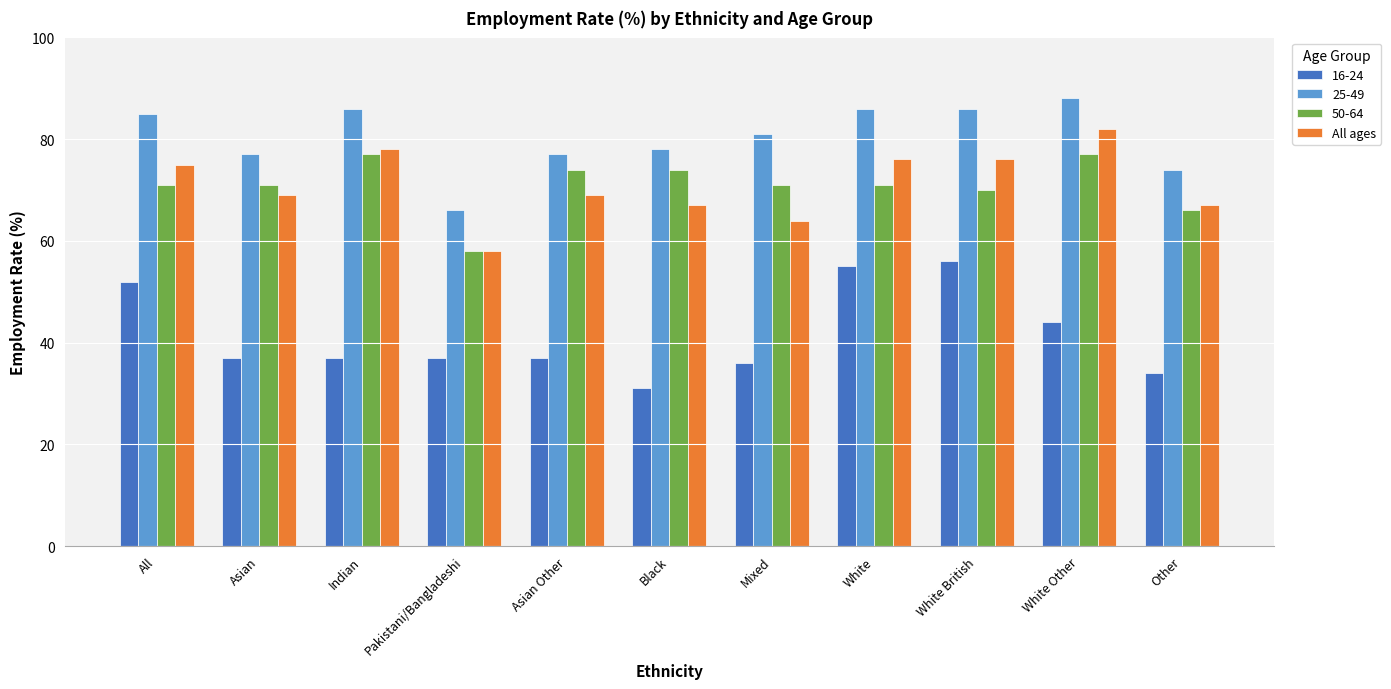

What is the difference between the maximum and minimum values in the 16-24 series?

25